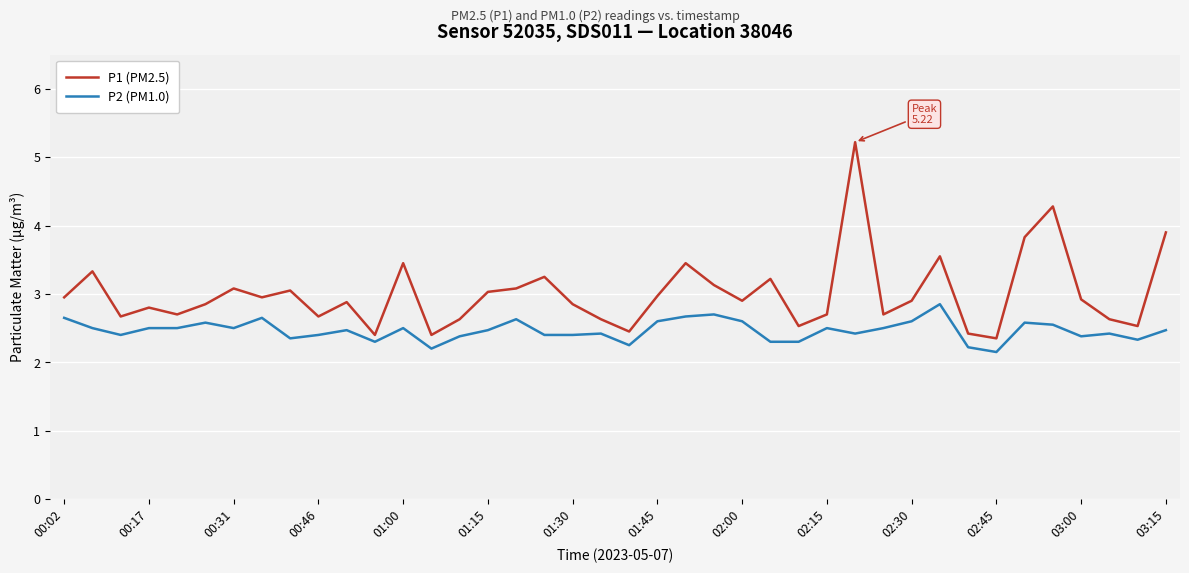

What is the minimum value for P1 (PM2.5)?

2.4